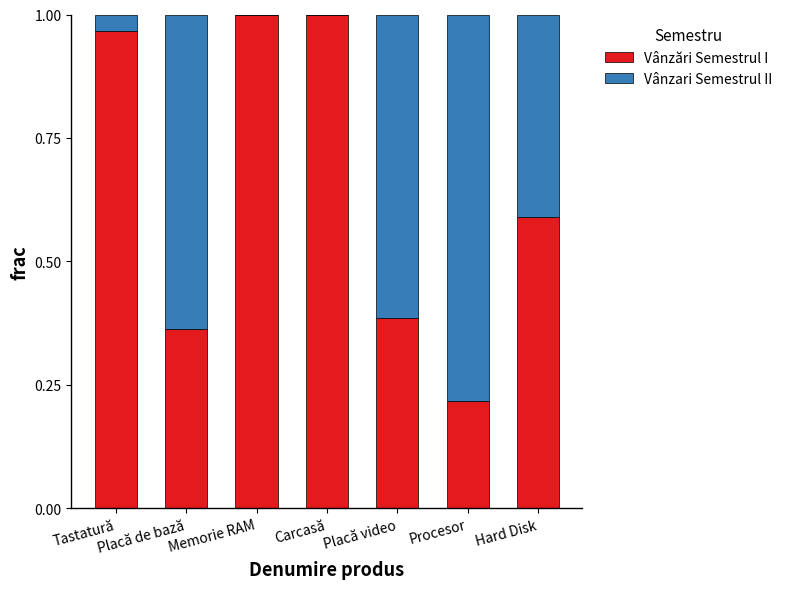

The value of Vânzări Semestrul I at Memorie RAM is 1.6. True or false?

False